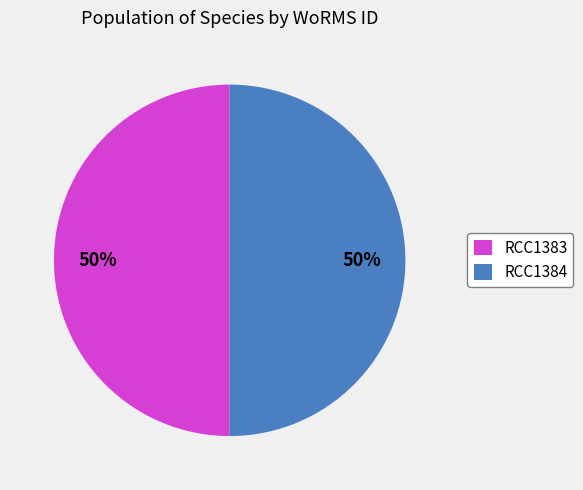

Combined, do RCC1383 and RCC1384 account for over 50%?

Yes